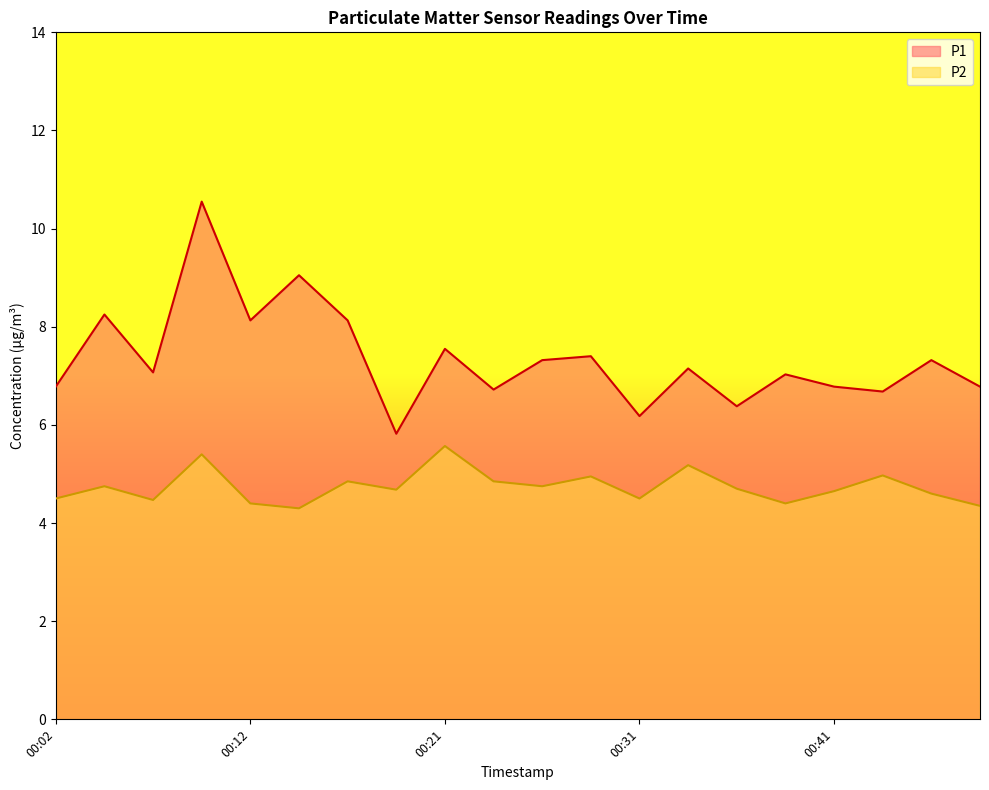

At which category is the sum across all series the highest?

00:09